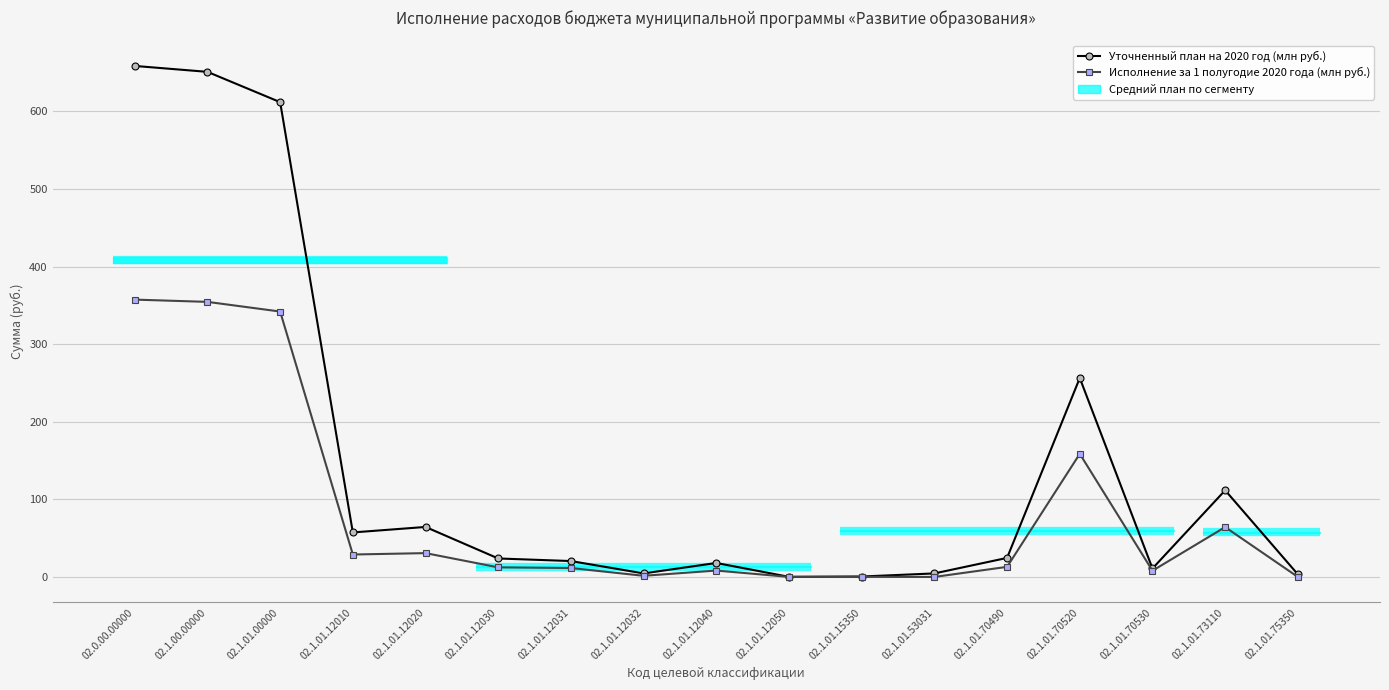

What is the label of the 13th point from the right?

02.1.01.12020